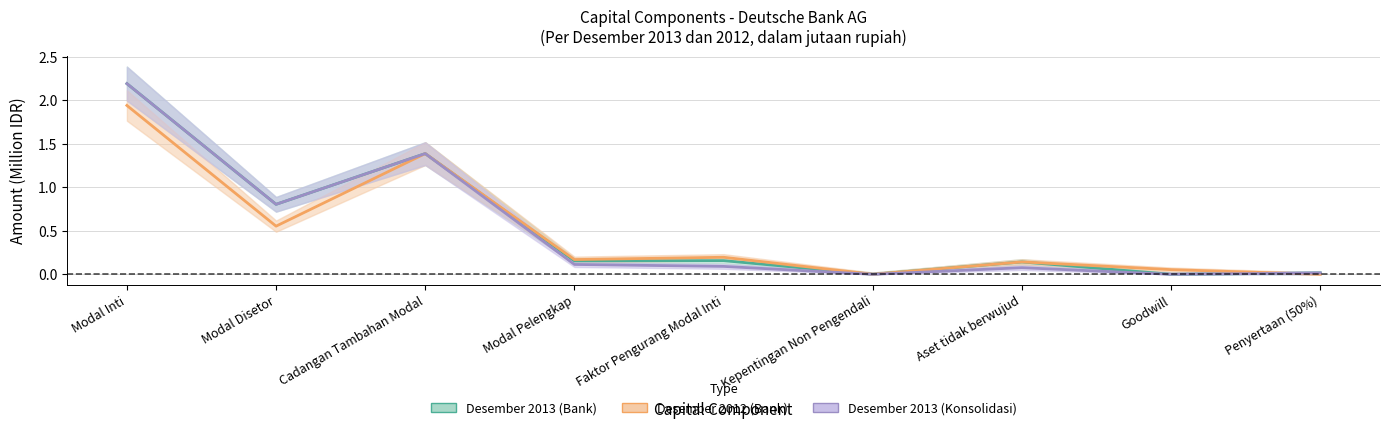

What position from the right is Penyertaan (50%)?

1